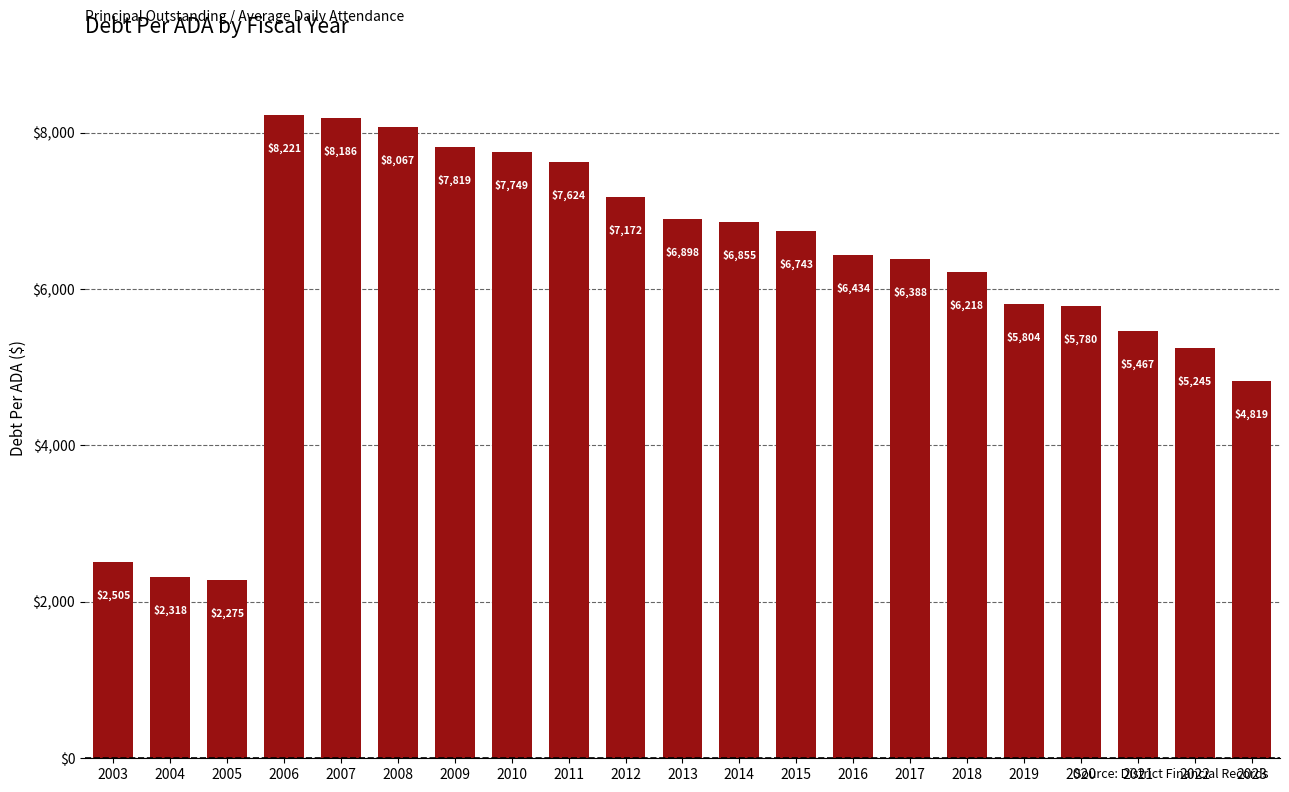

List the labels in order of value, smallest first.

2005, 2004, 2003, 2023, 2022, 2021, 2020, 2019, 2018, 2017, 2016, 2015, 2014, 2013, 2012, 2011, 2010, 2009, 2008, 2007, 2006